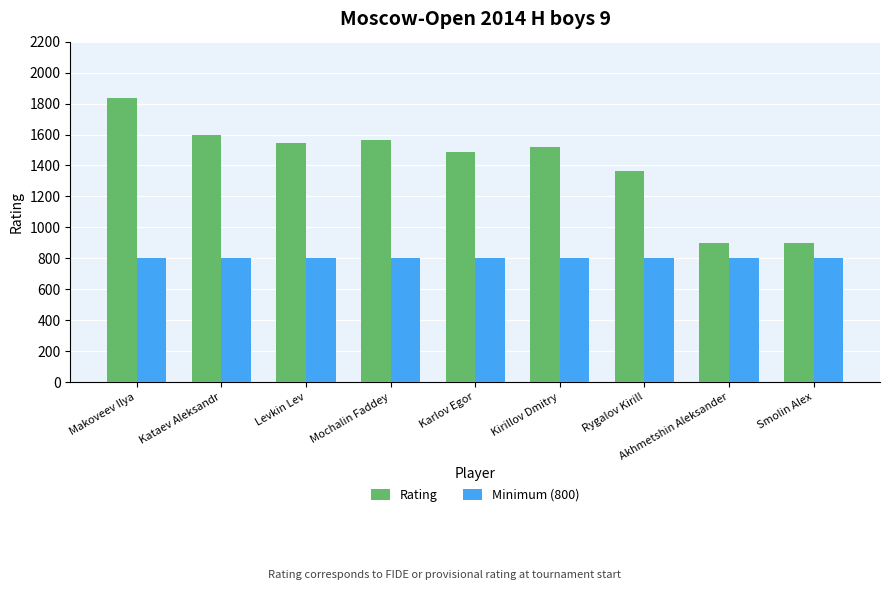

What is the difference between the highest and lowest values at Kataev Aleksandr?

797